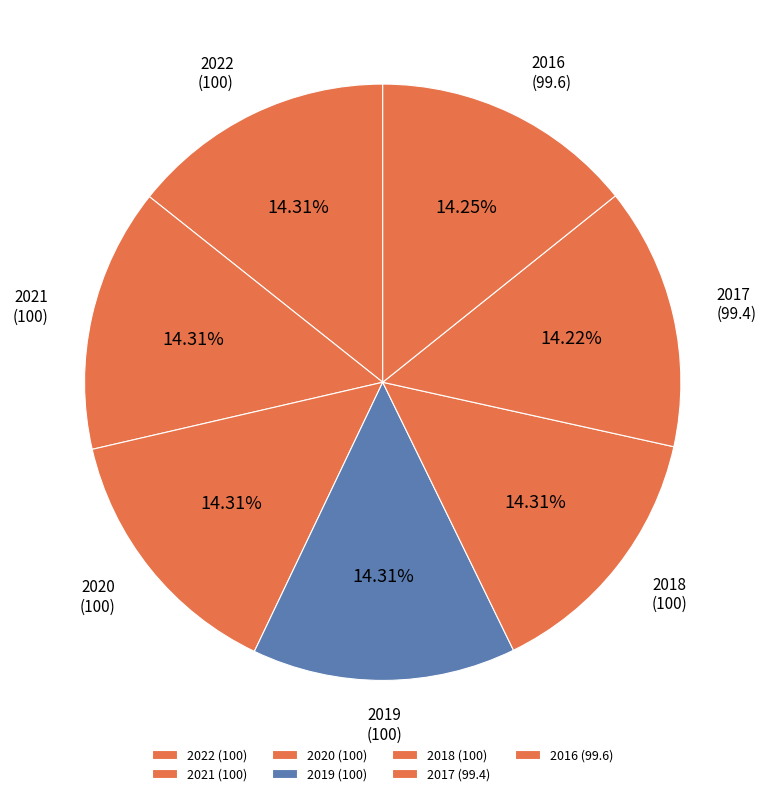

Approximately how many times larger is the value at 2020 compared to 2016?

1.0